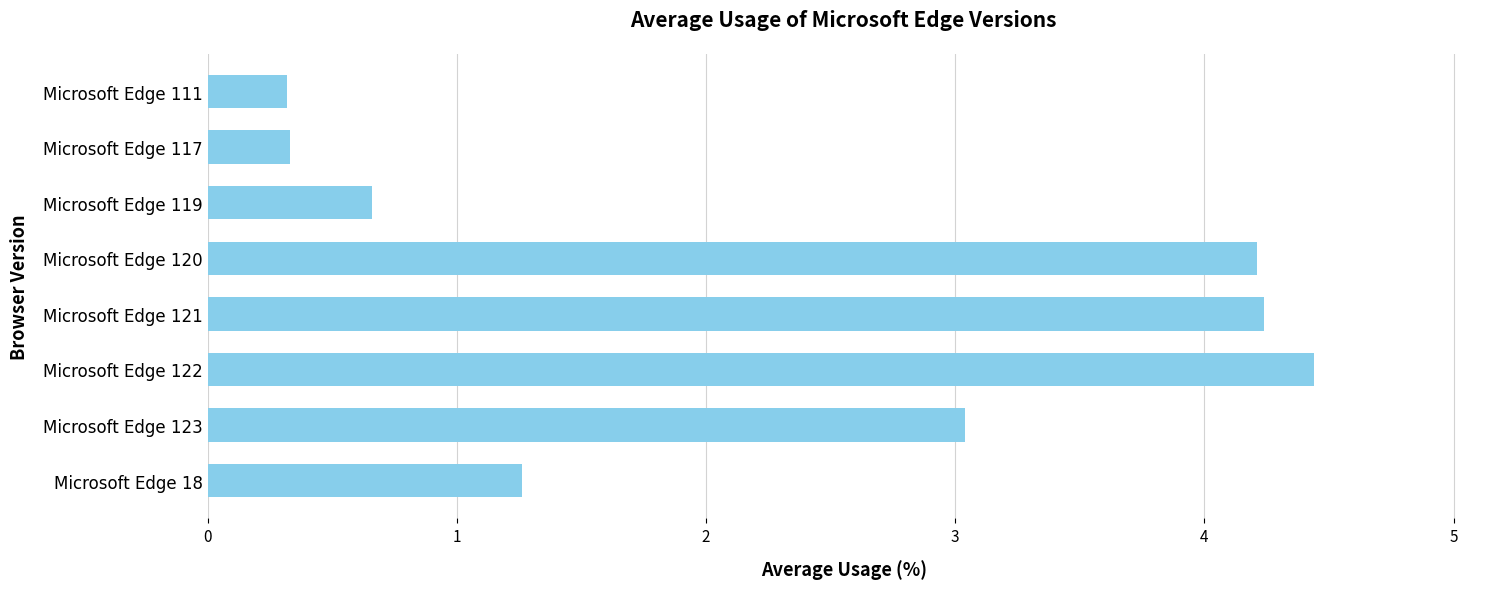

What is the difference between the maximum and minimum values?

4.1